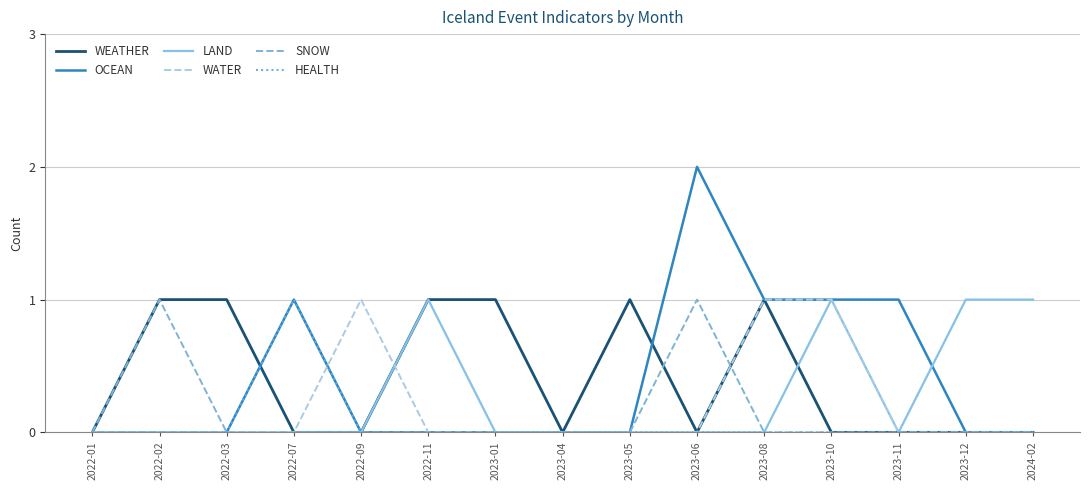

True or false: SNOW has a value of 0 at 2022-01.

True